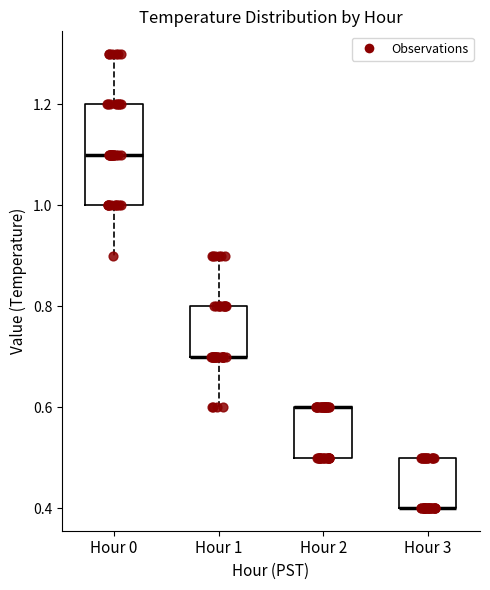

Which box is the tallest, from its lower edge to its upper edge?

Hour 0